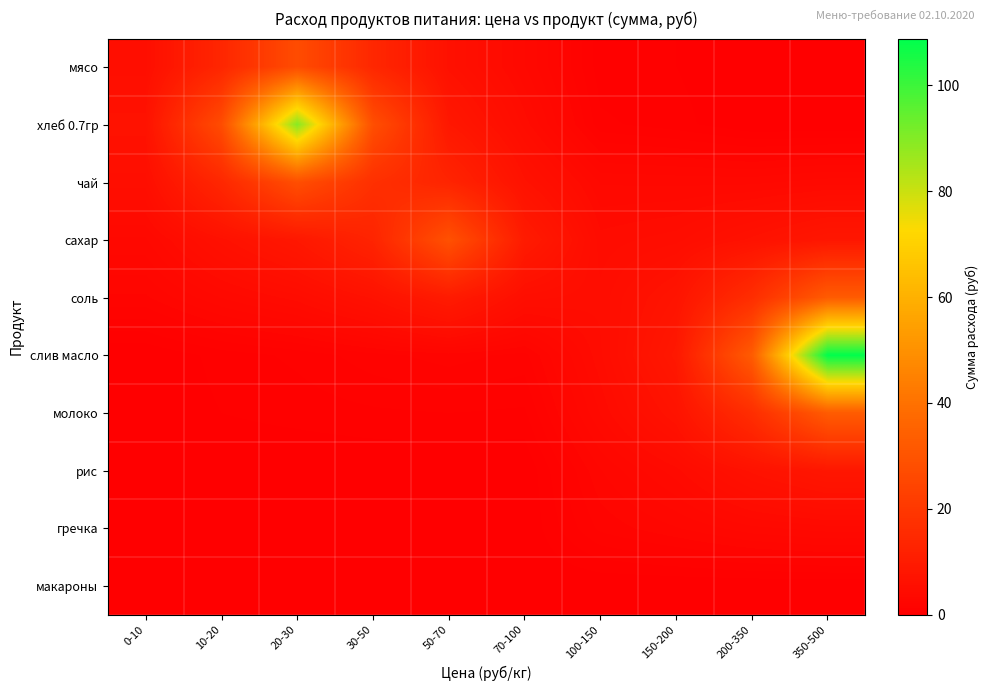

At which category is the sum across all series the highest?

350-500